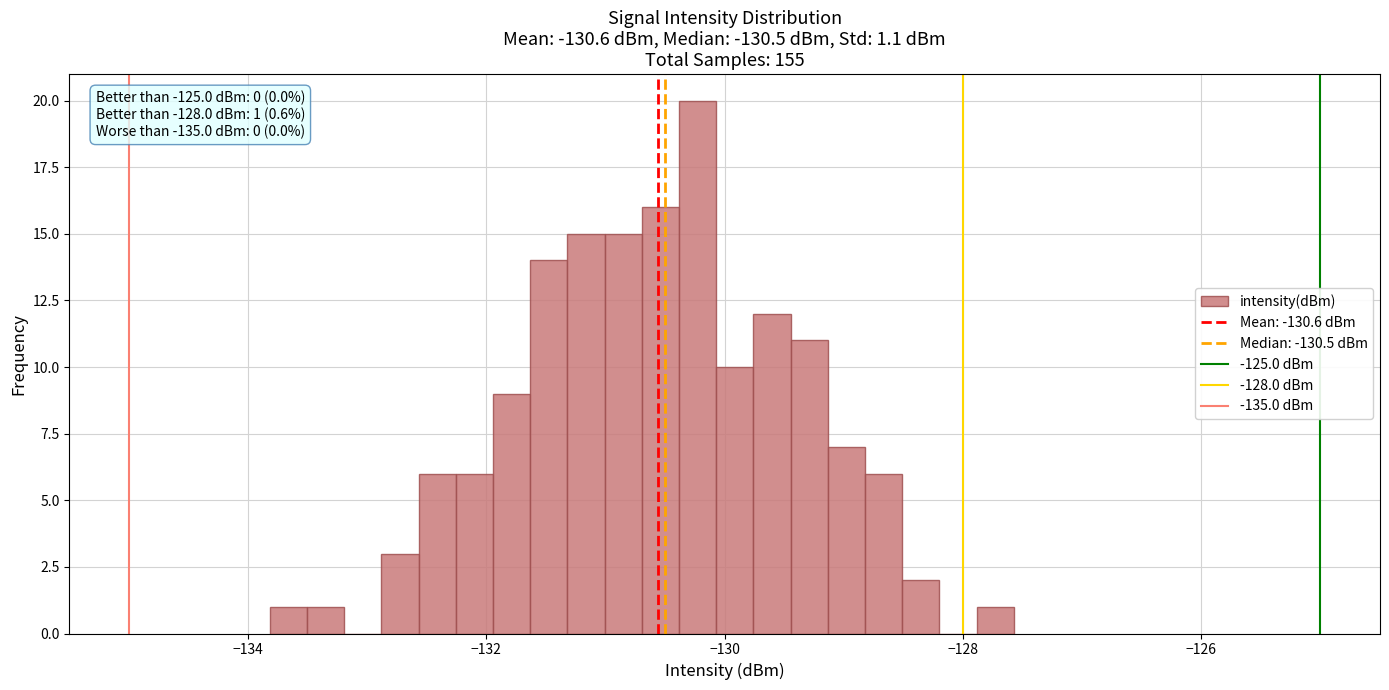

Around what value on the x-axis is the tallest bar? Give the approximate position of its centre, as read against the axis.

-130.2